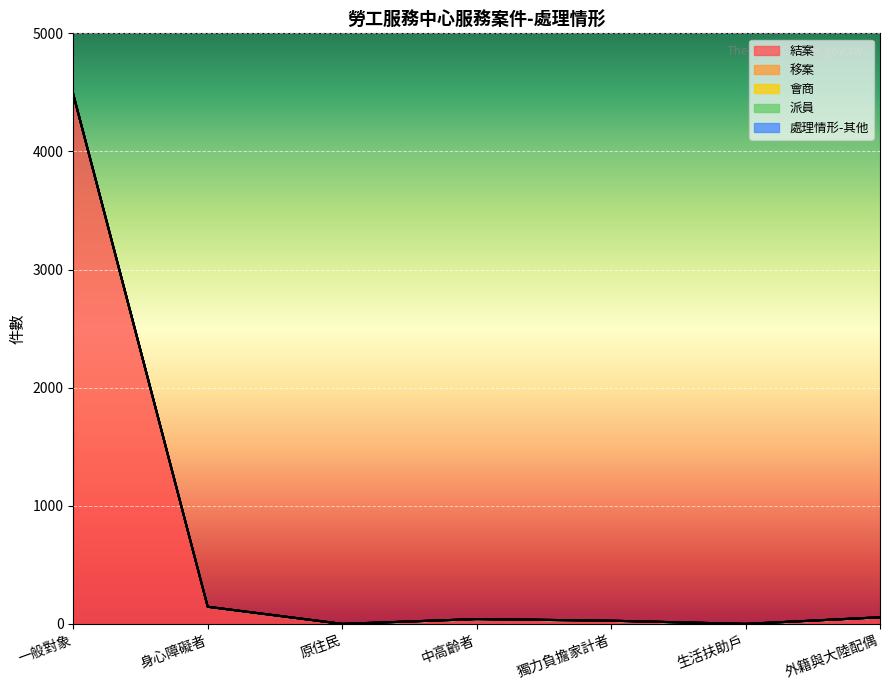

True or false: 處理情形-其他 and 派員 cross at least once.

False